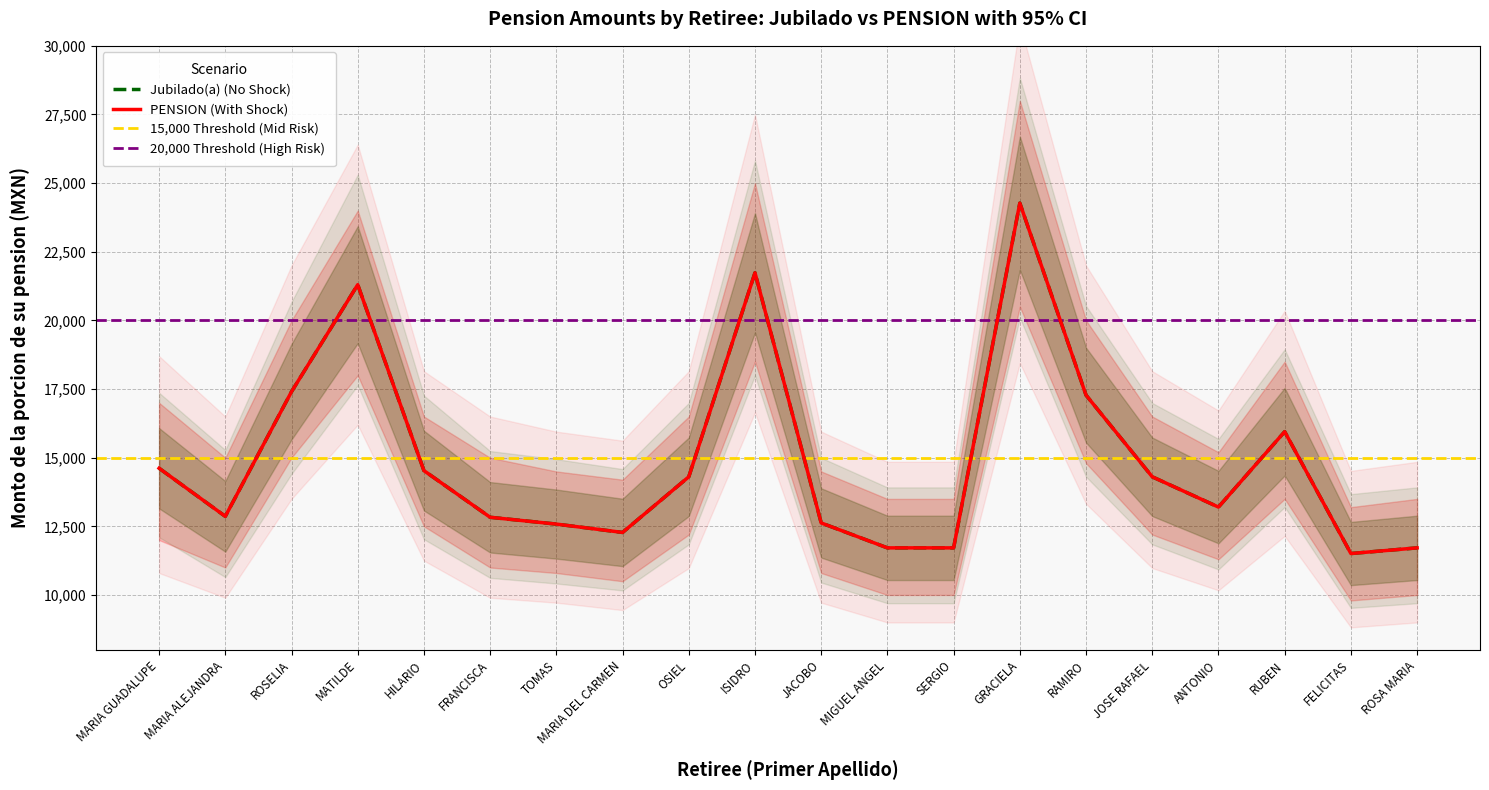

Where does the Jubilado(a) series first go above 14304?

MARIA GUADALUPE